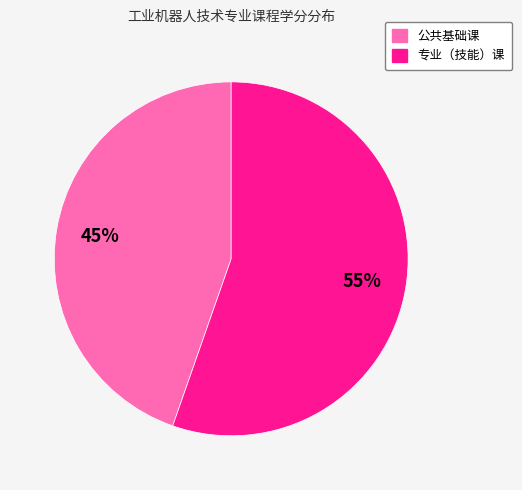

The 公共基础课 slice represents 45% of the pie. True or false?

True